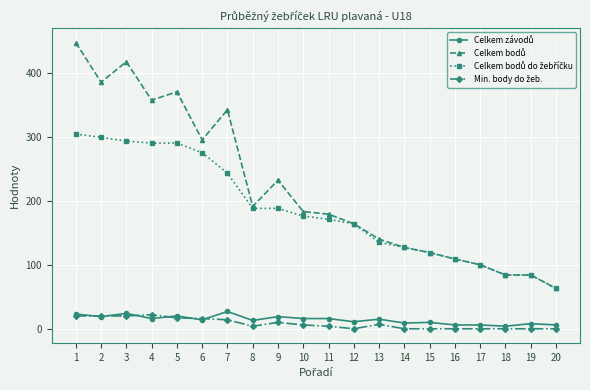

What is the greatest value displayed?

447